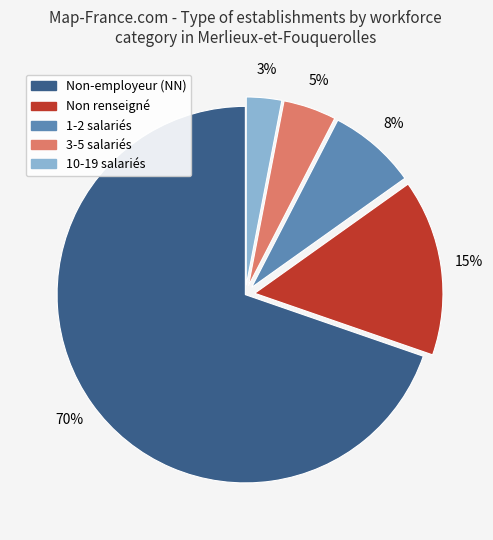

To the nearest percent, what is the average slice percentage?

20%